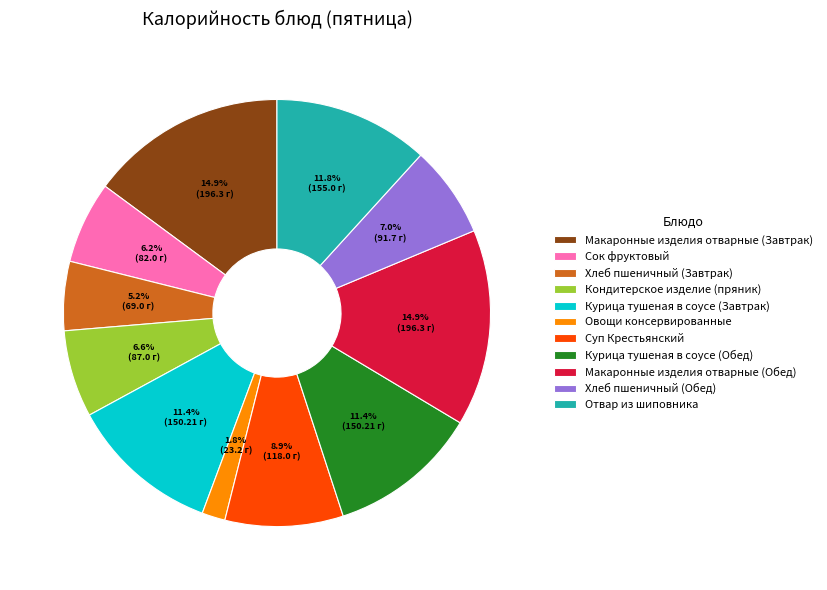

What percentage is NOT represented by Курица тушеная в соусе (Завтрак)?

88.6%